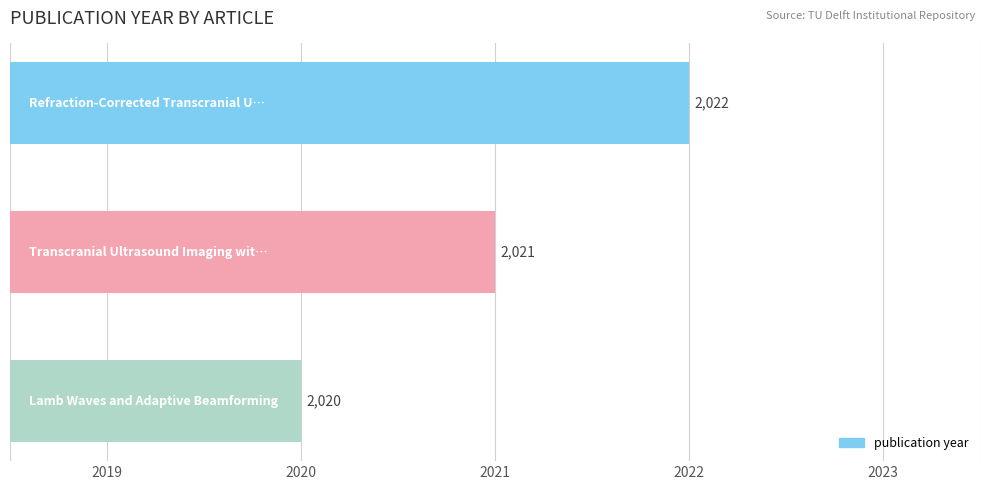

Are the bars horizontal?

Yes